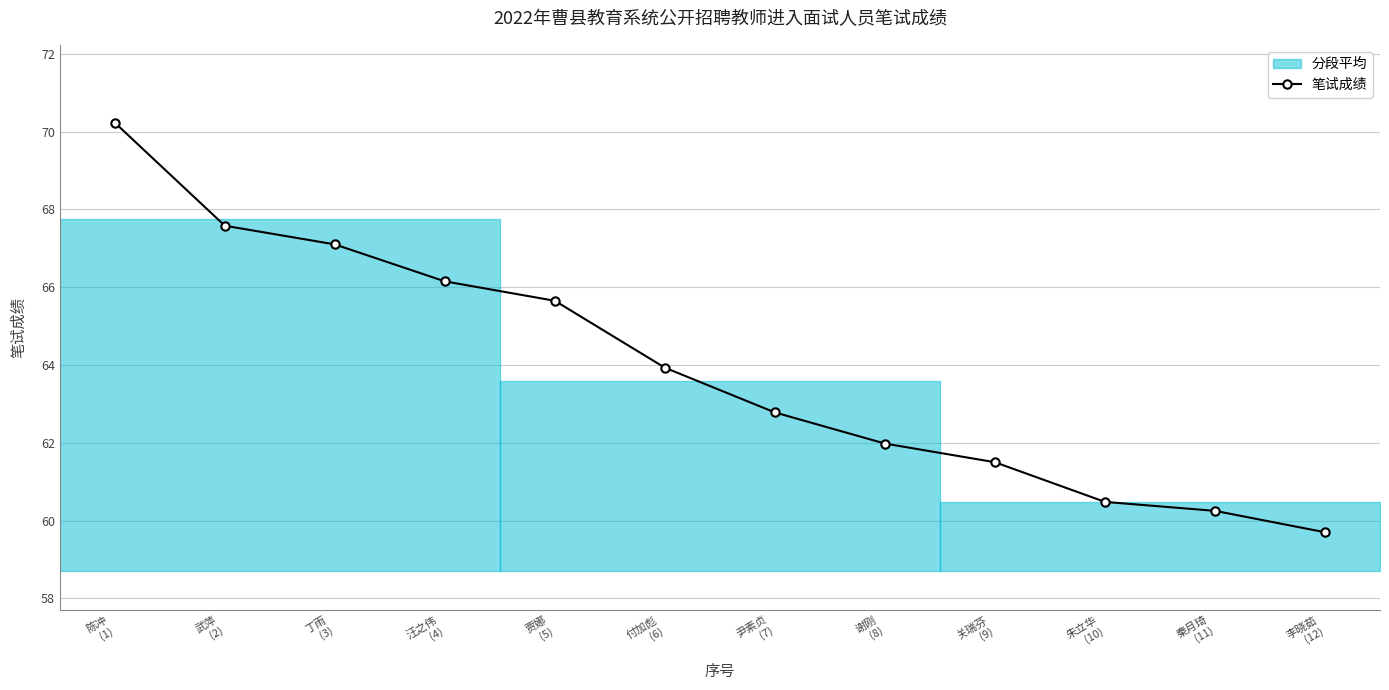

Count the number of categories in the chart.

12